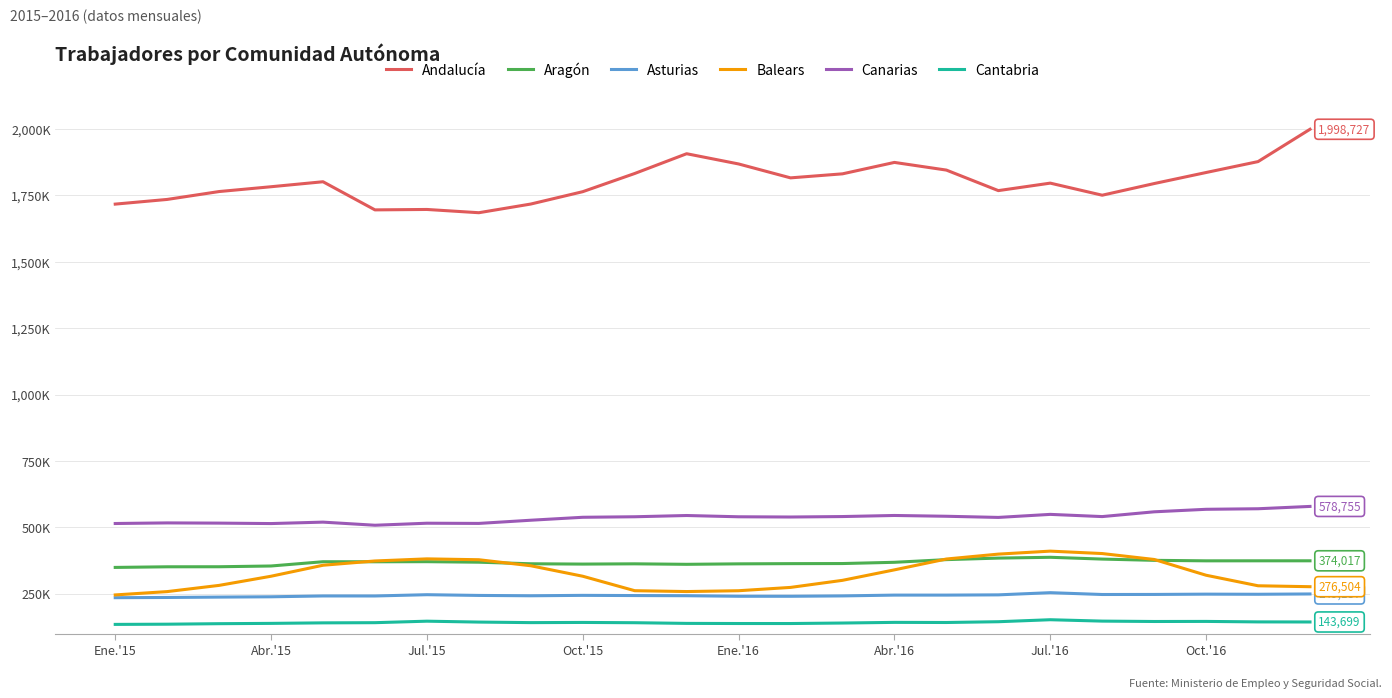

What is the maximum value shown in the chart?

1998727